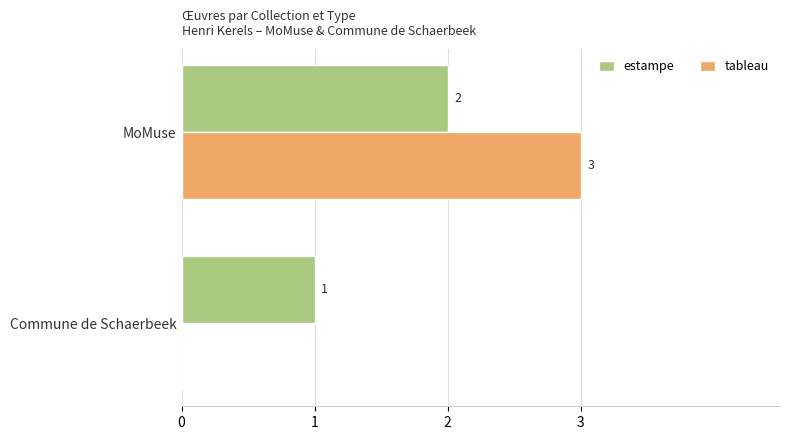

At which category is the sum across all series the highest?

MoMuse